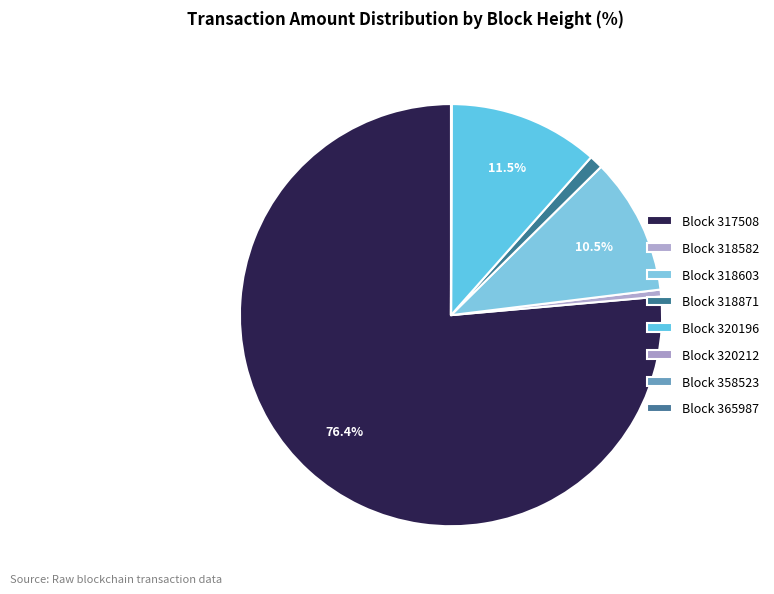

How many slices are in this pie chart?

8